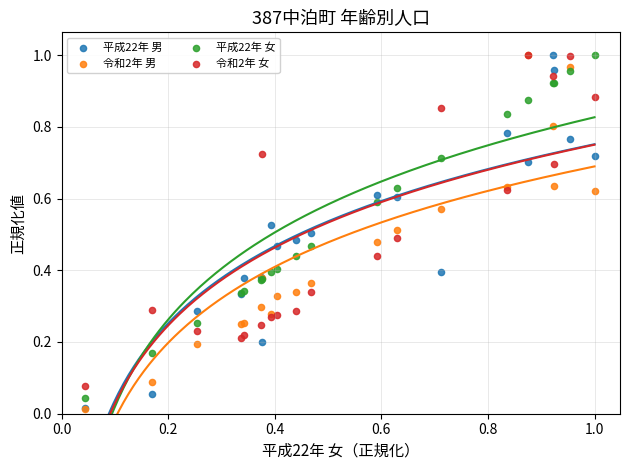

What are all the series names shown in the legend?

平成22年 男, 令和2年 男, 平成22年 女, 令和2年 女